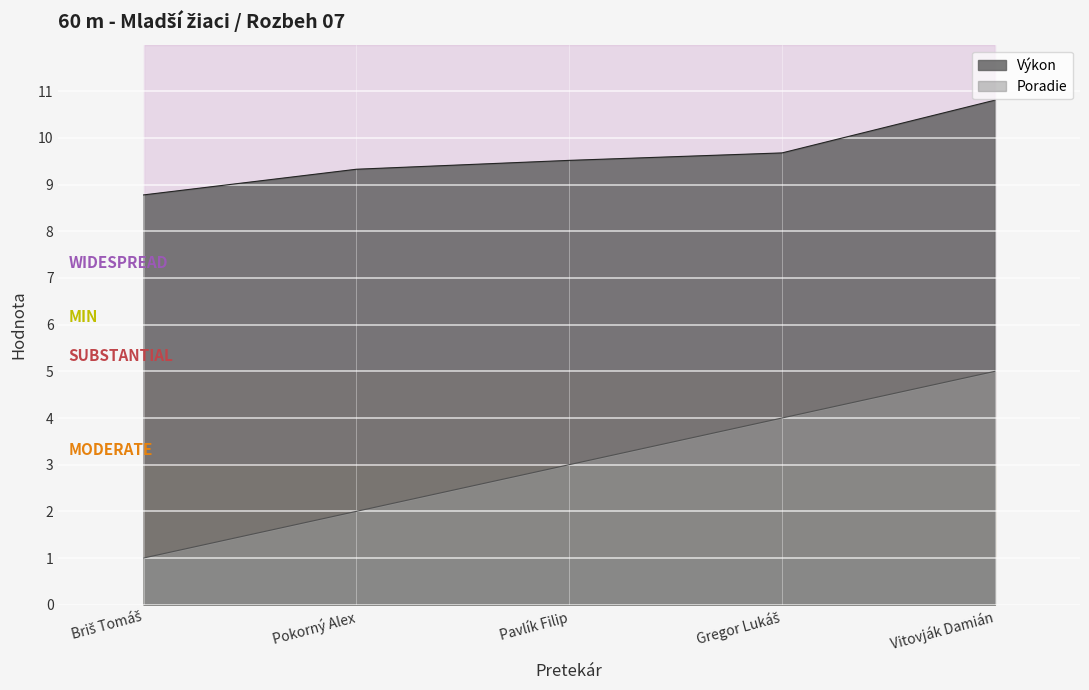

At which label does Poradie first exceed 3?

Gregor Lukáš